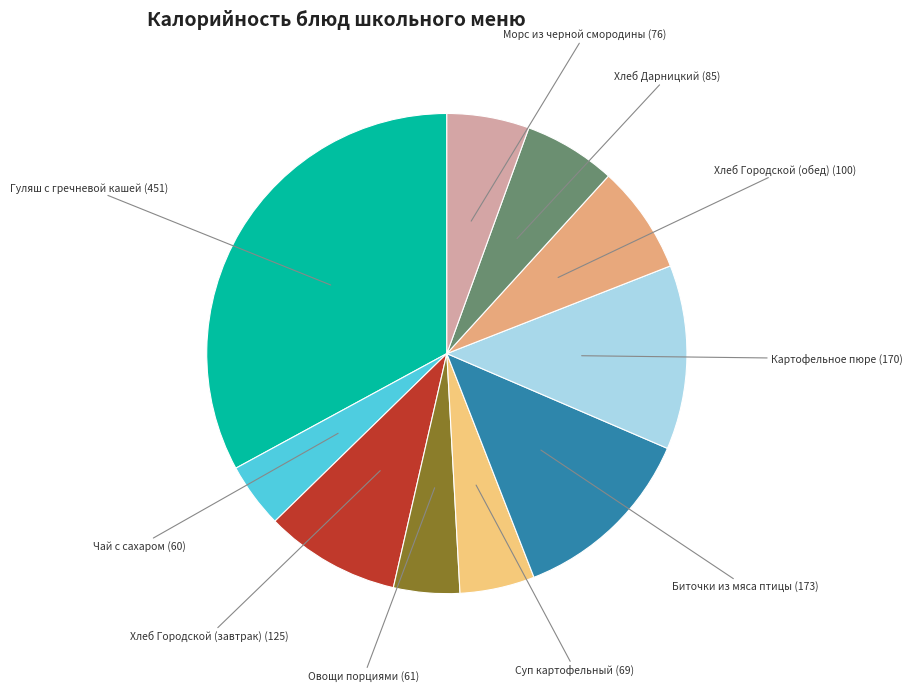

Which category has the biggest portion of the pie?

Гуляш с гречневой кашей